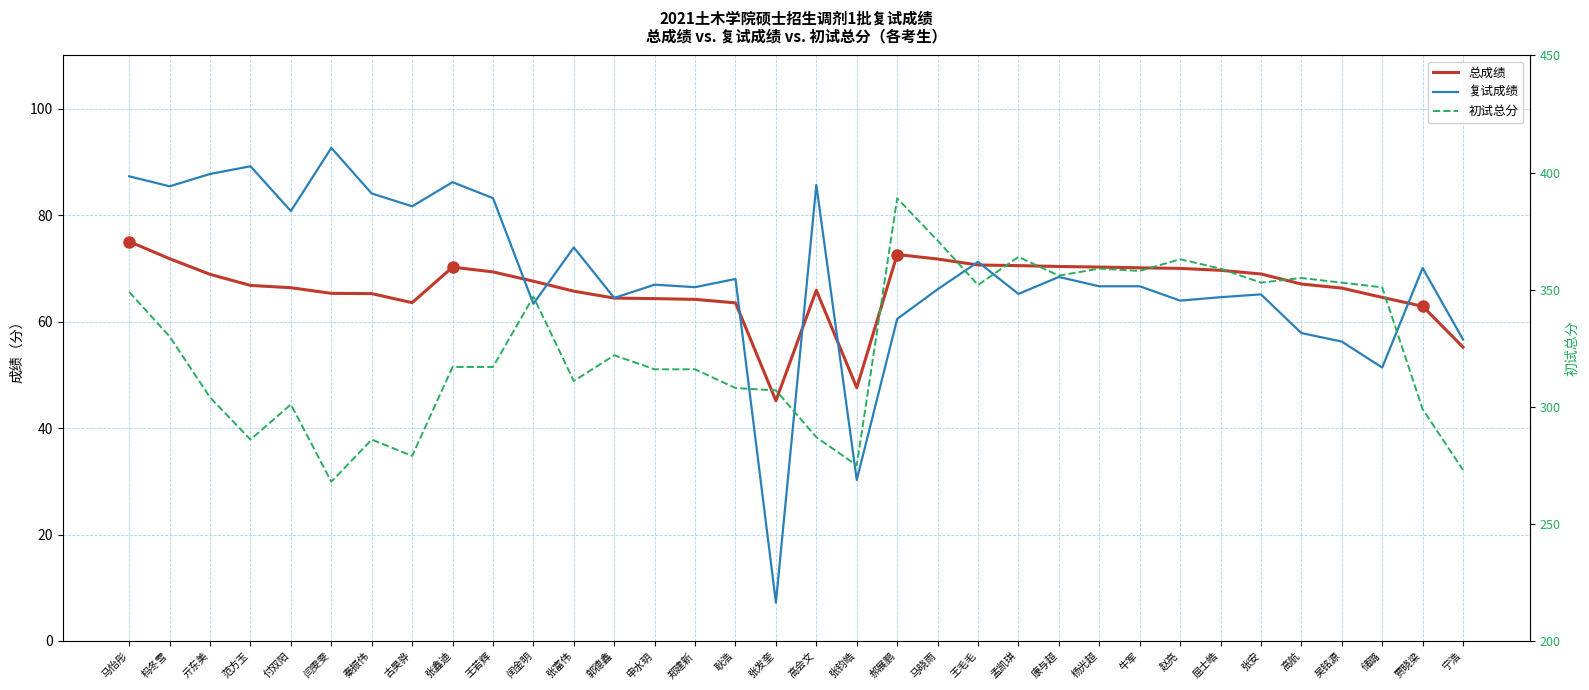

How many distinct data groups are displayed?

3